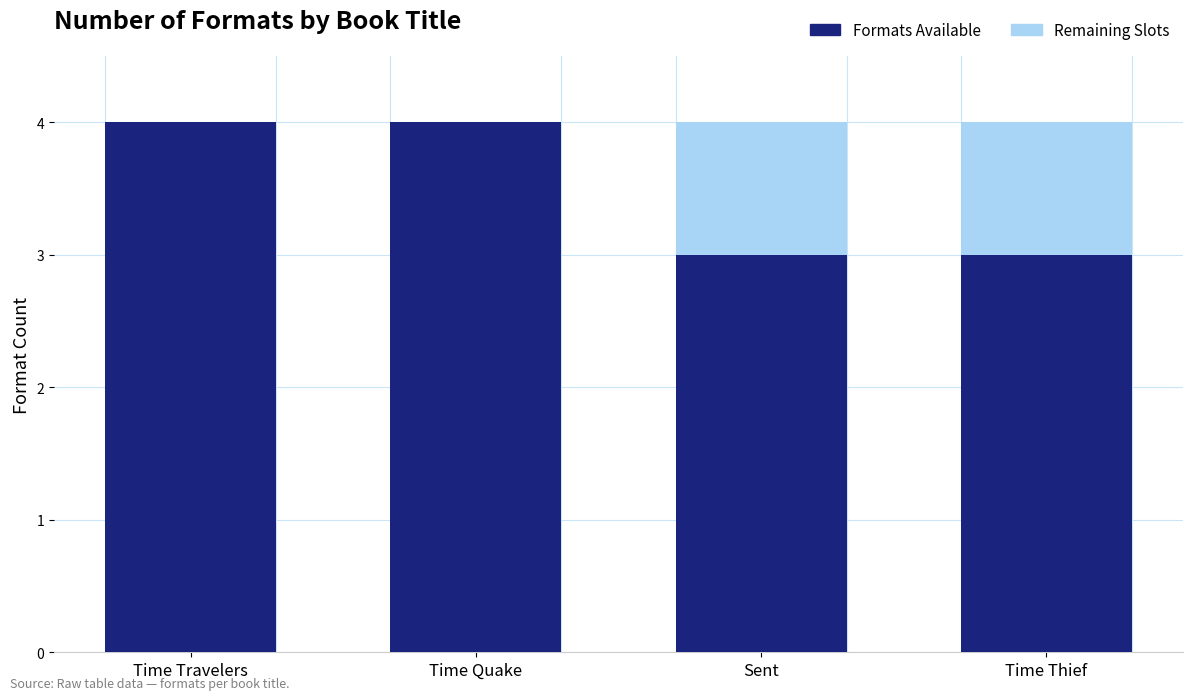

What are all the series names shown in the legend?

Formats Available, Remaining Slots